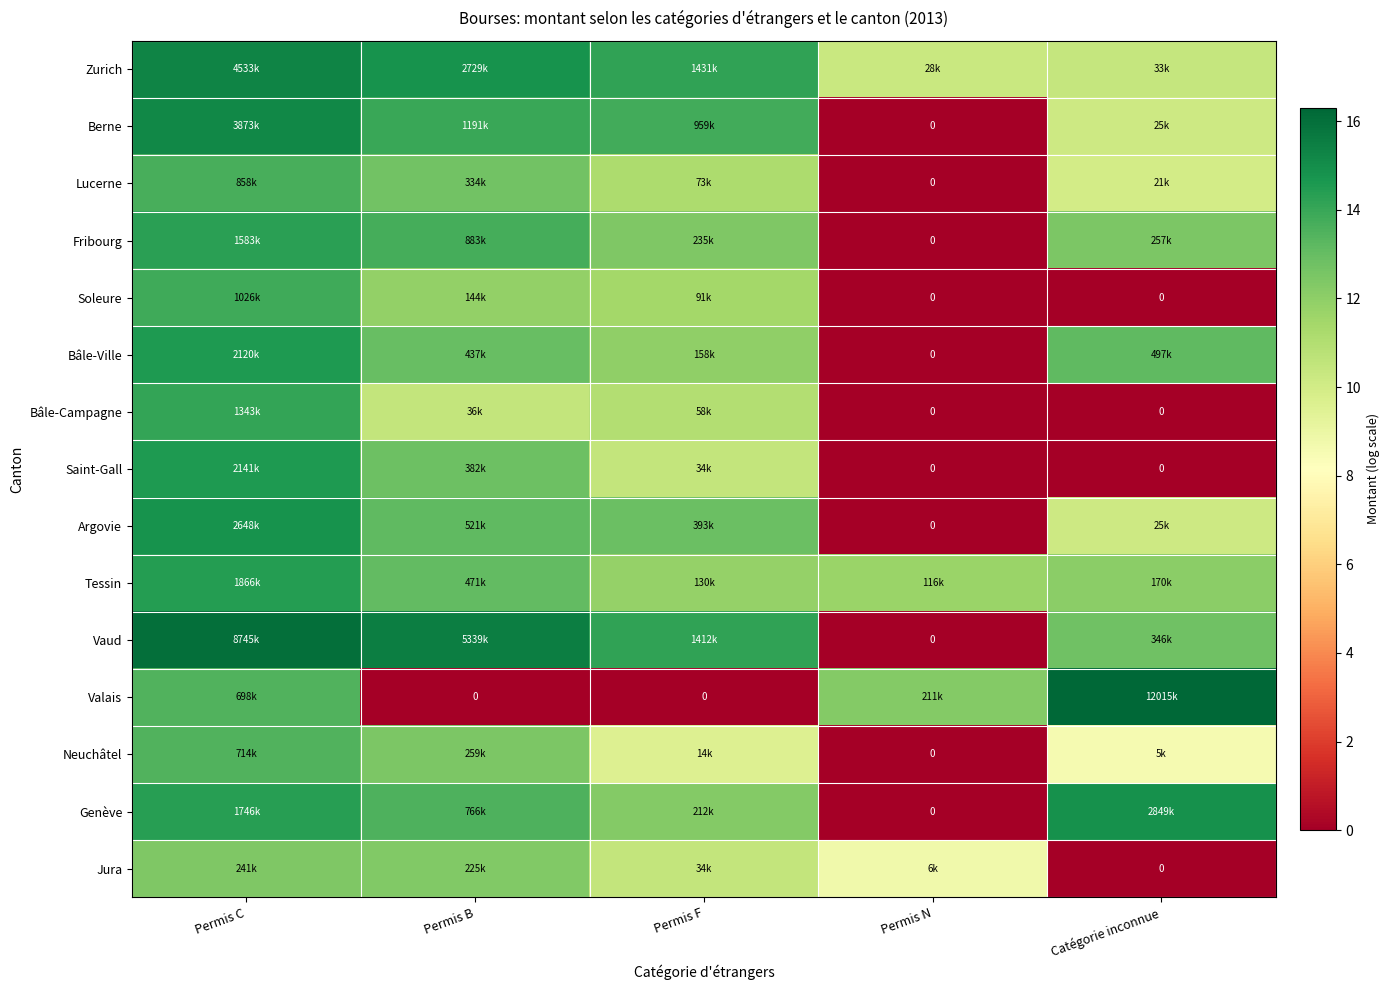

True or false: Argovie has a value of 17.7 at Permis F.

False